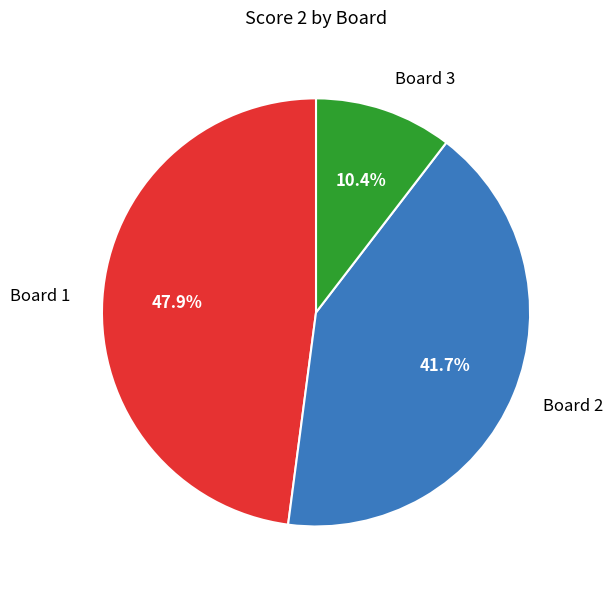

Is there any slice that represents more than half of the pie?

No